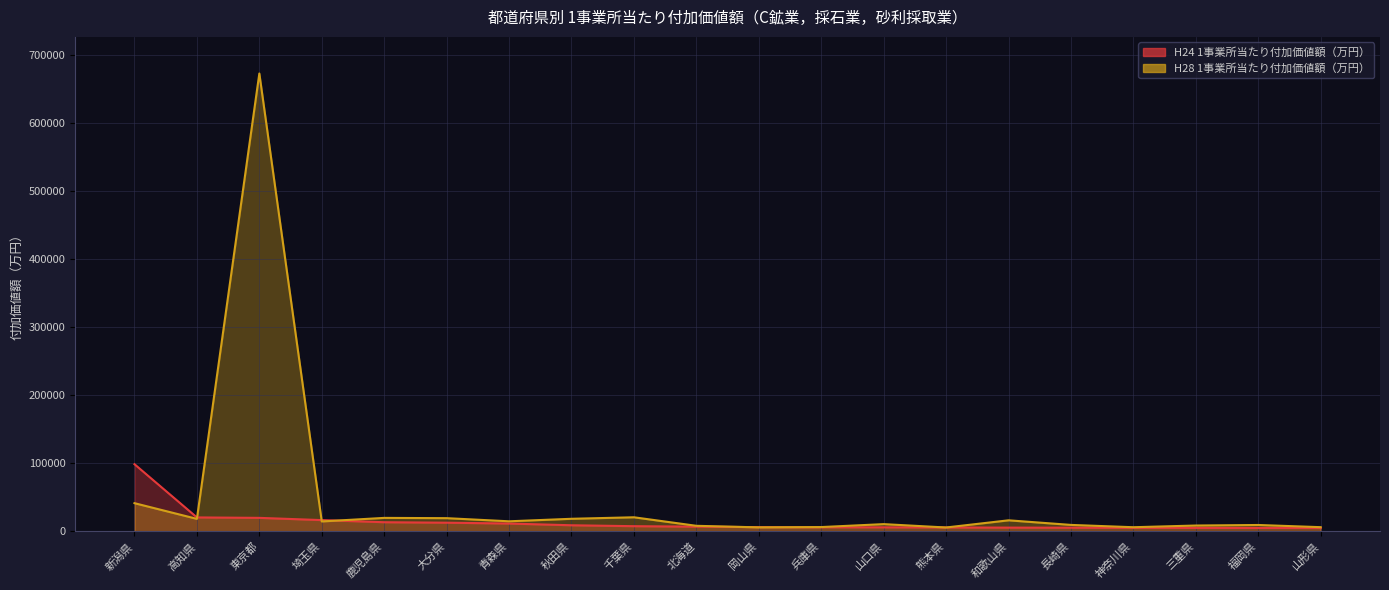

Is it true that H24 1事業所当たり付加価値額（万円） equals 5692 at 鹿児島県?

False